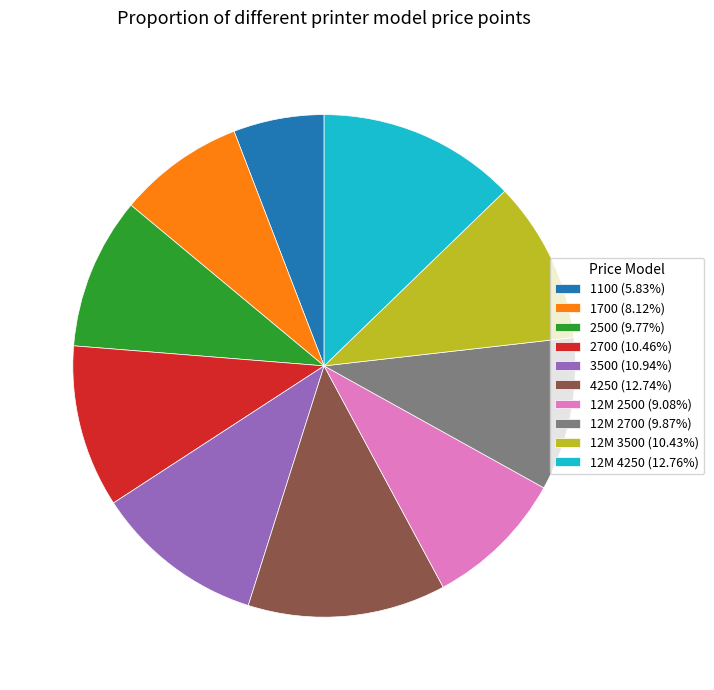

How many slices are in this pie chart?

10